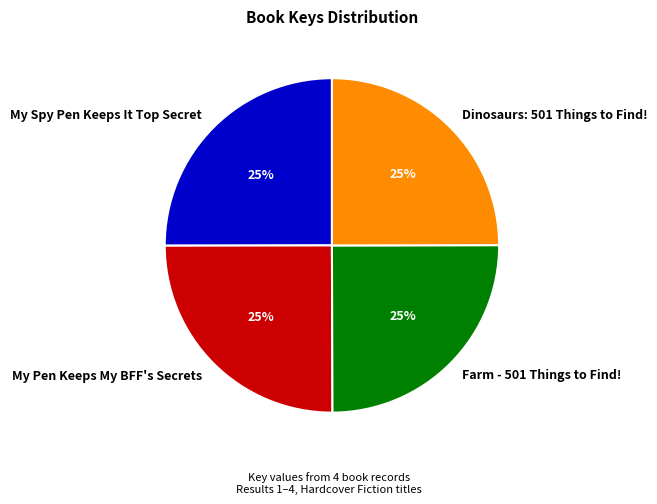

Count the number of slices in the pie.

4